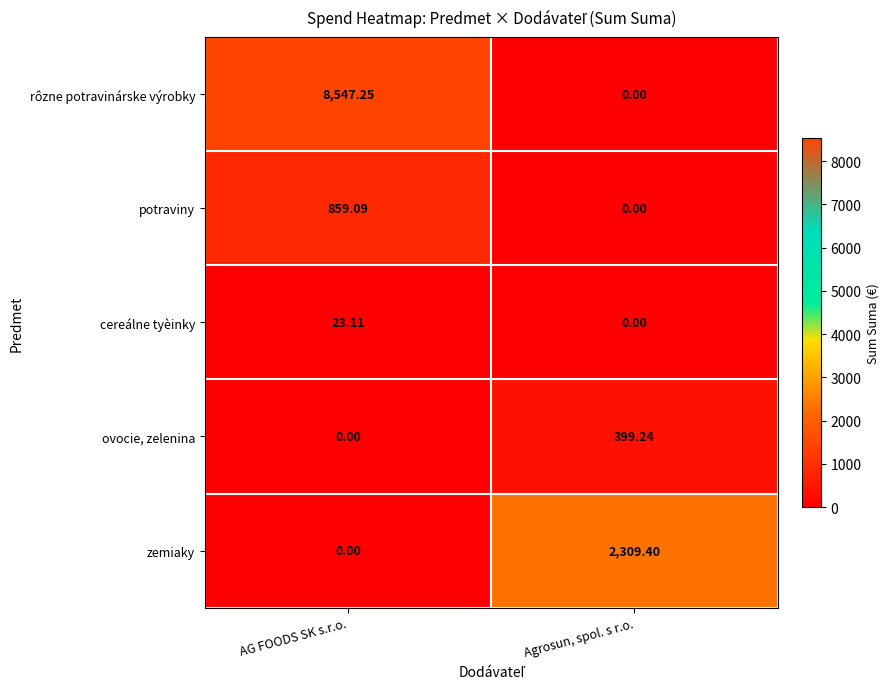

How many data points does each series have?

2